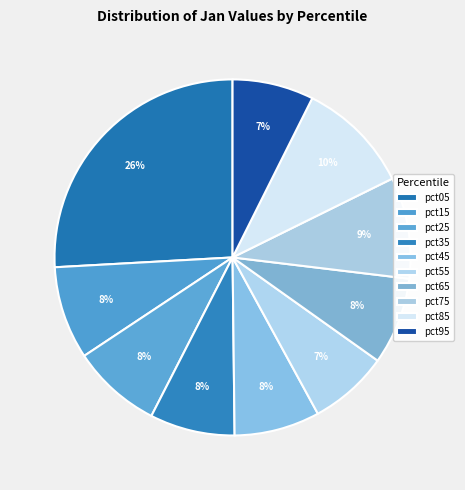

Is it true that pct35 is 8% of the pie?

True